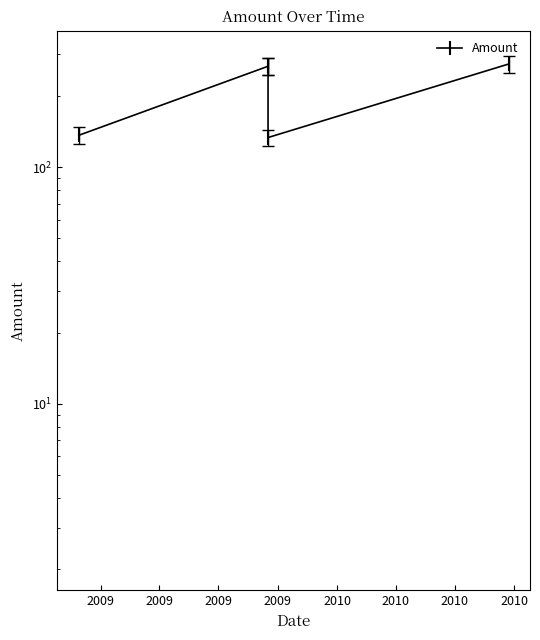

True or false: there are more than 2 points higher than both neighbors.

False